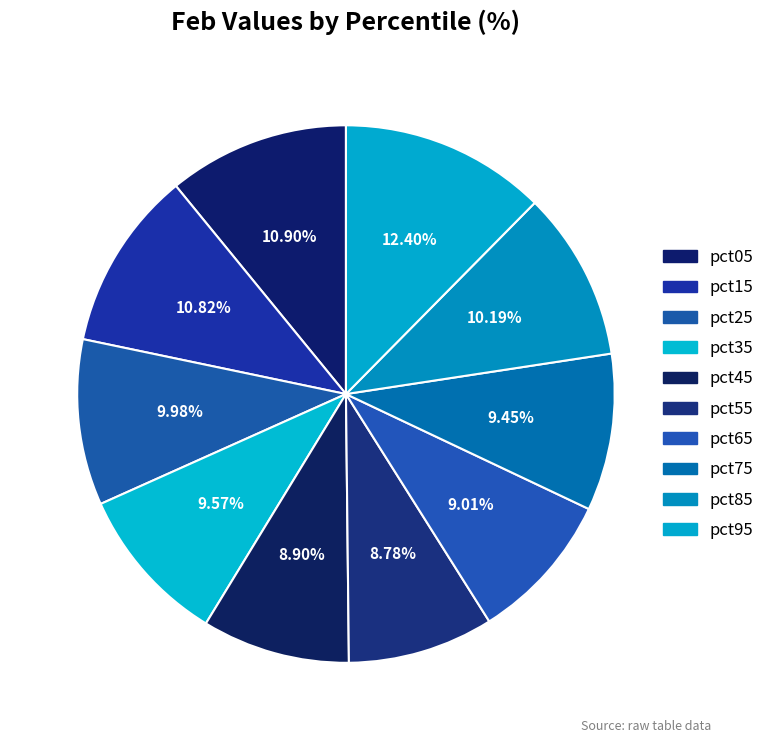

How many slices are in this pie chart?

10